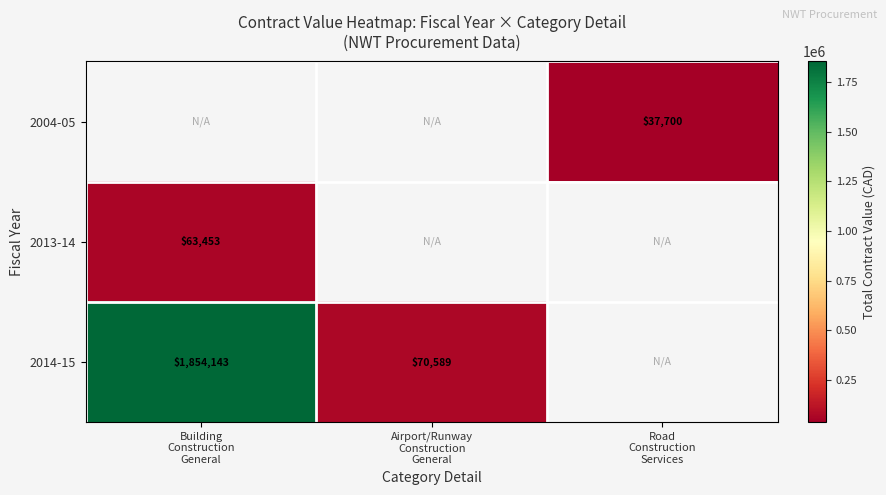

How many data points does each series have?

3